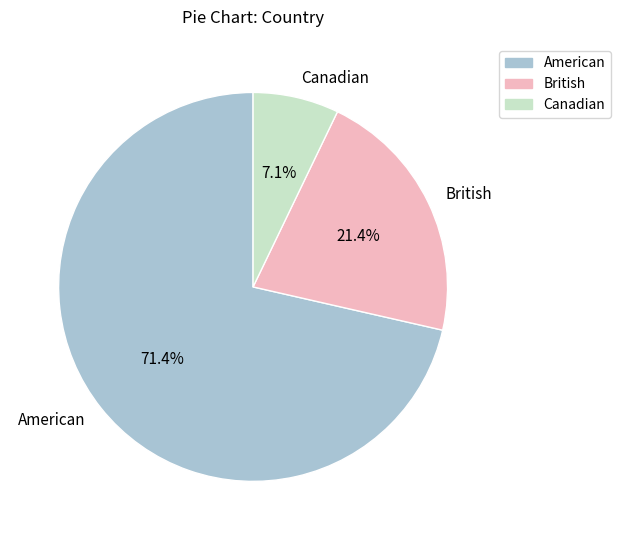

Between British and American, which is larger?

American